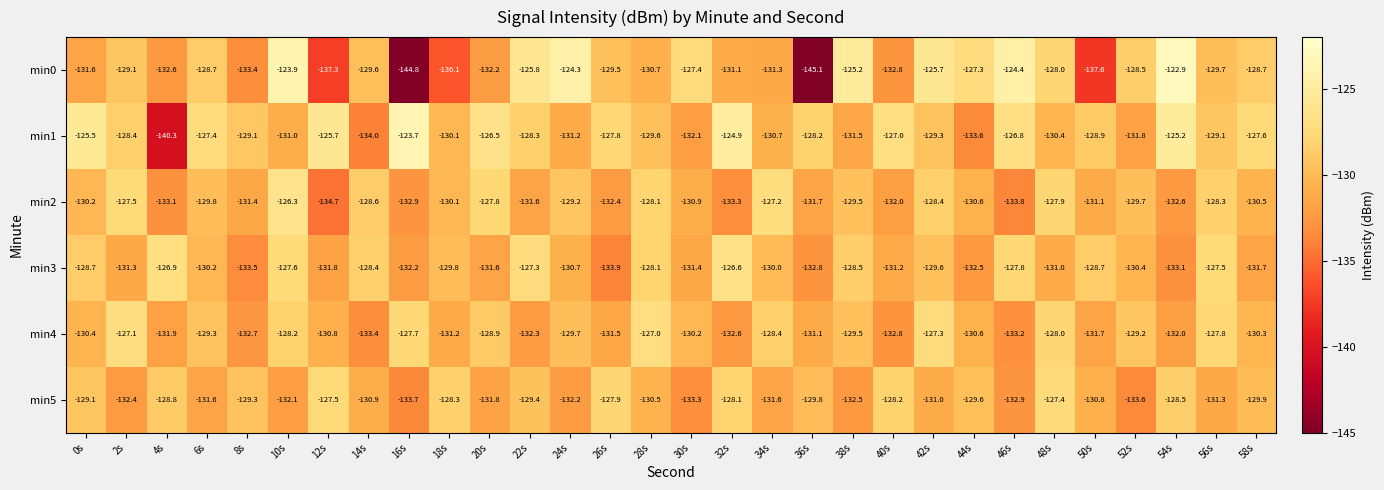

Which series has the largest total across all categories?

min1